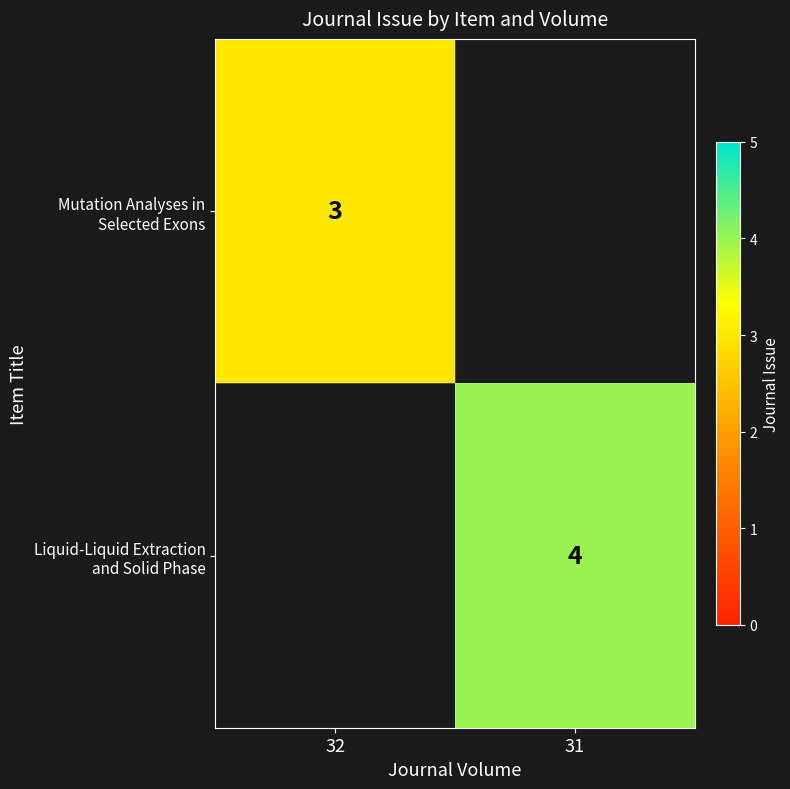

Which has a higher value, 32 or 31?

32